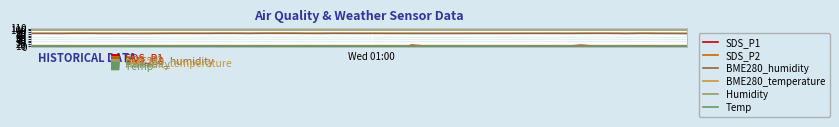

How many lines are shown in the chart?

6